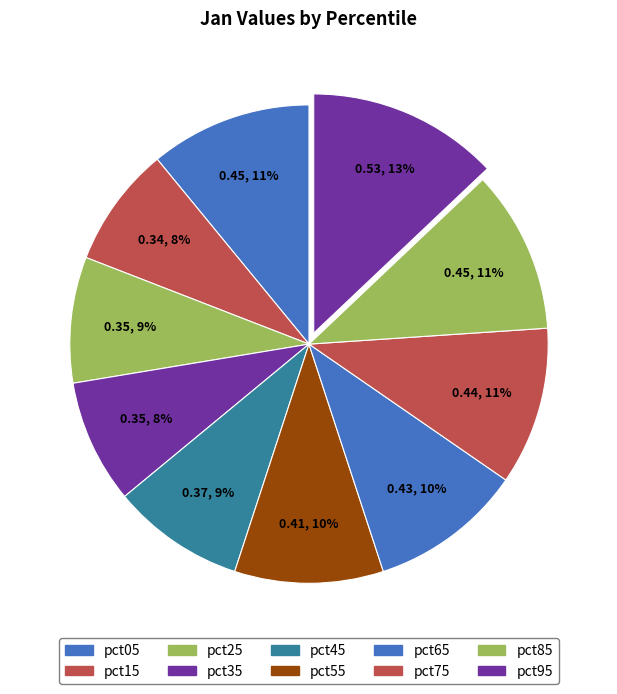

Is it true that pct25 is 9% of the pie?

True